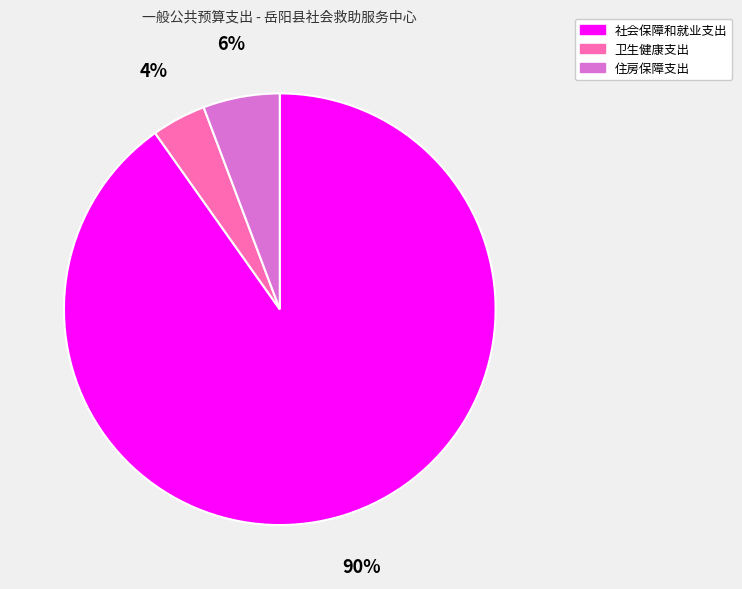

True or false: 住房保障支出 accounts for 6% of the total.

True